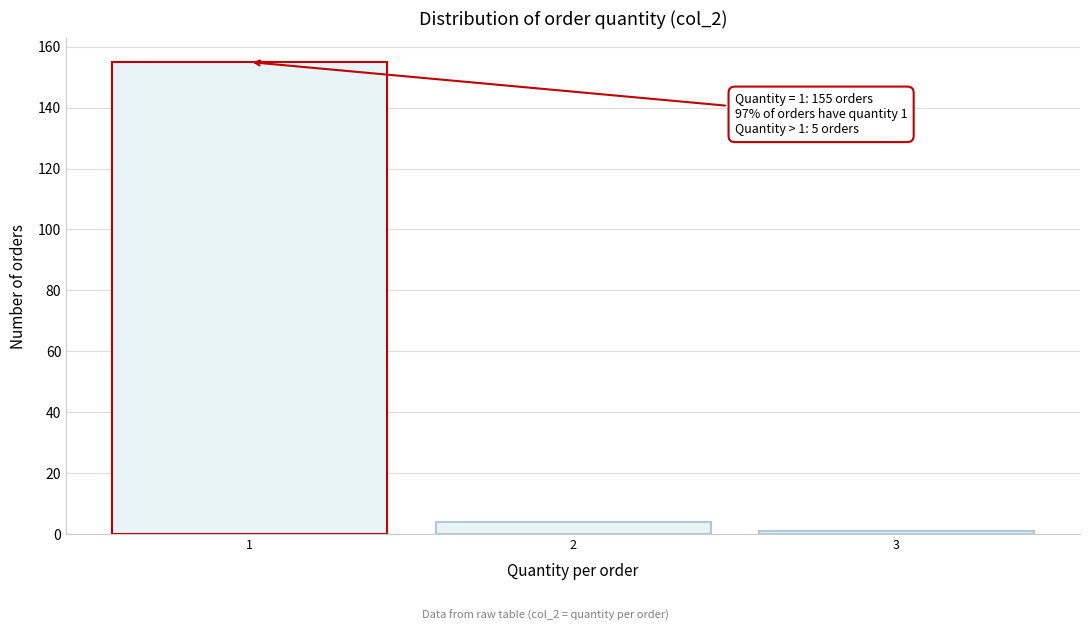

Reading left to right, transcribe all the data shown in this chart.

1=155	2=4	3=1